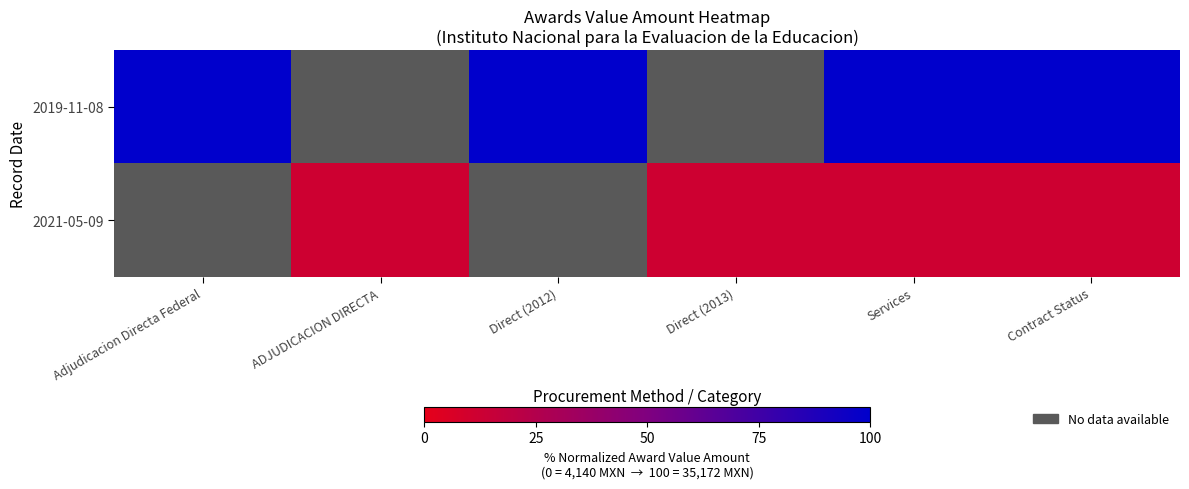

Which series has the largest range (max minus min)?

2019-11-08